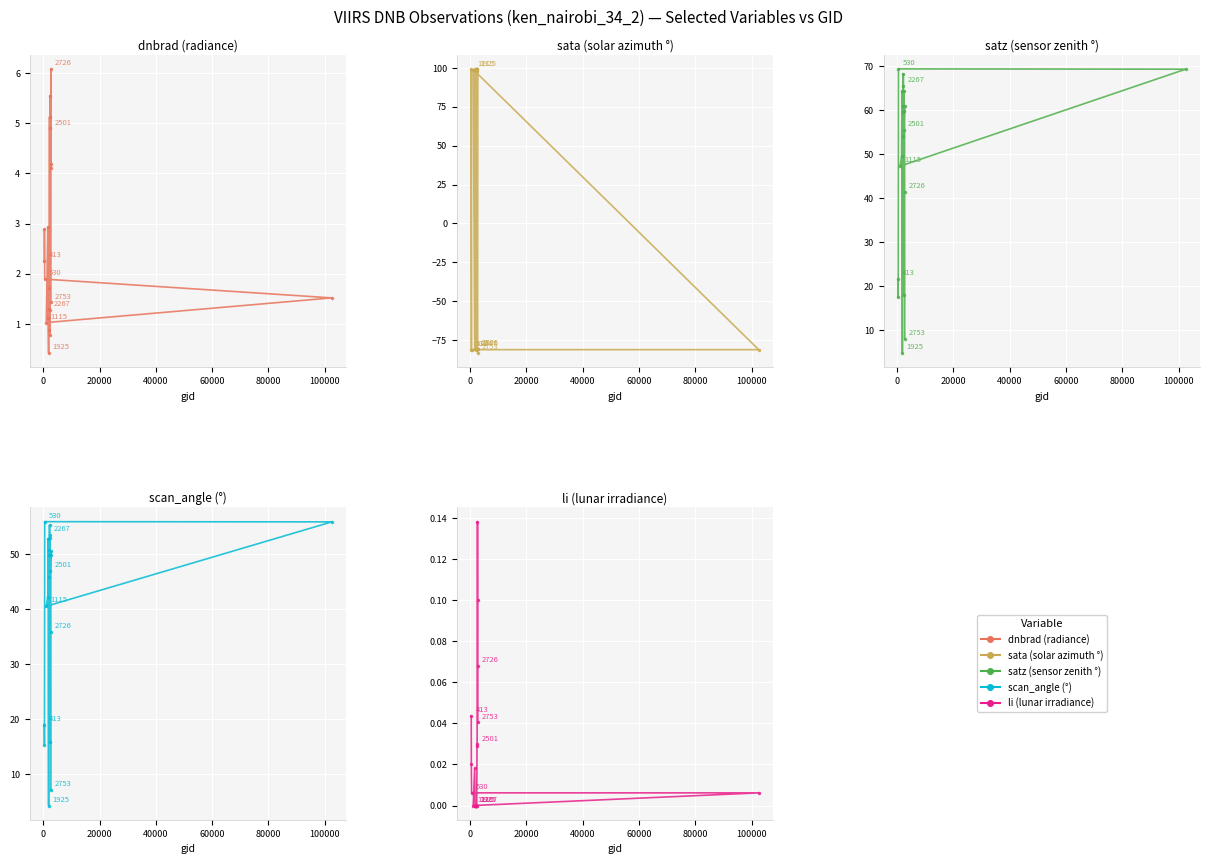

True or false: li and dnbrad cross at least once.

False